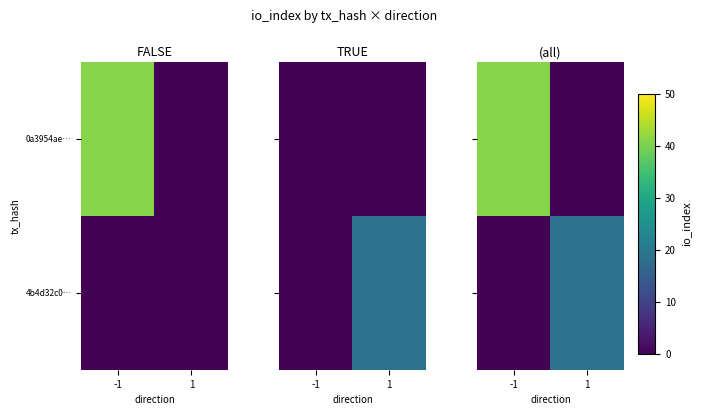

What is the maximum value for 4b4d32c0…?

19